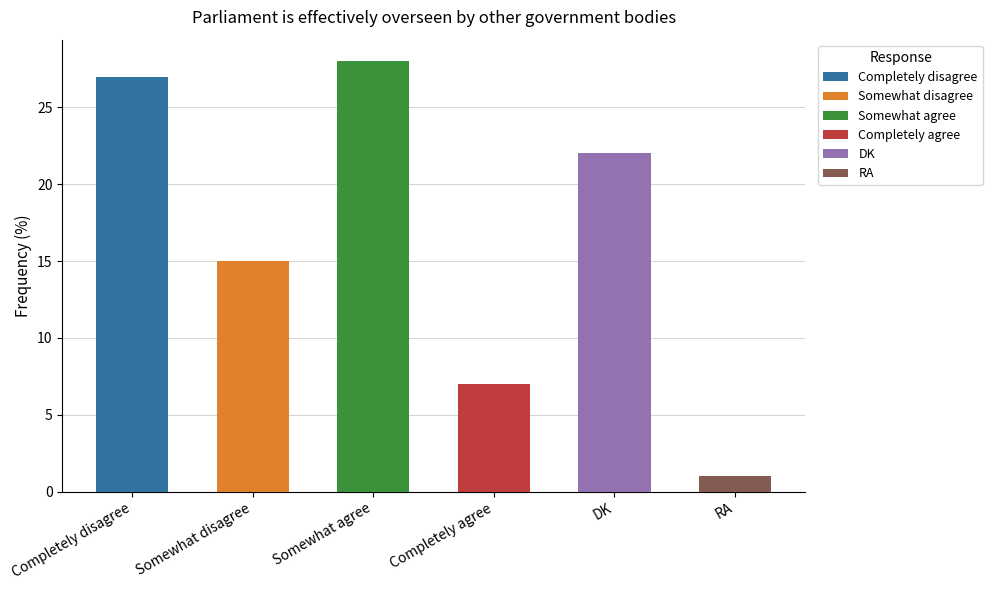

What is the sum of all values?

100